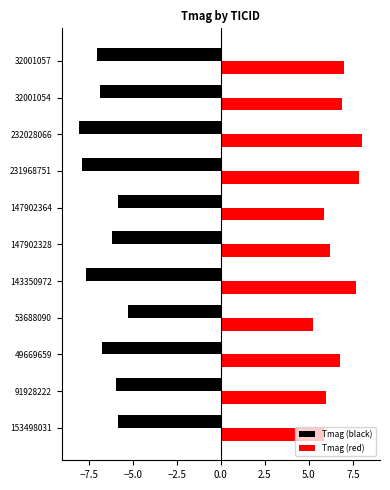

Count the number of categories in the chart.

11